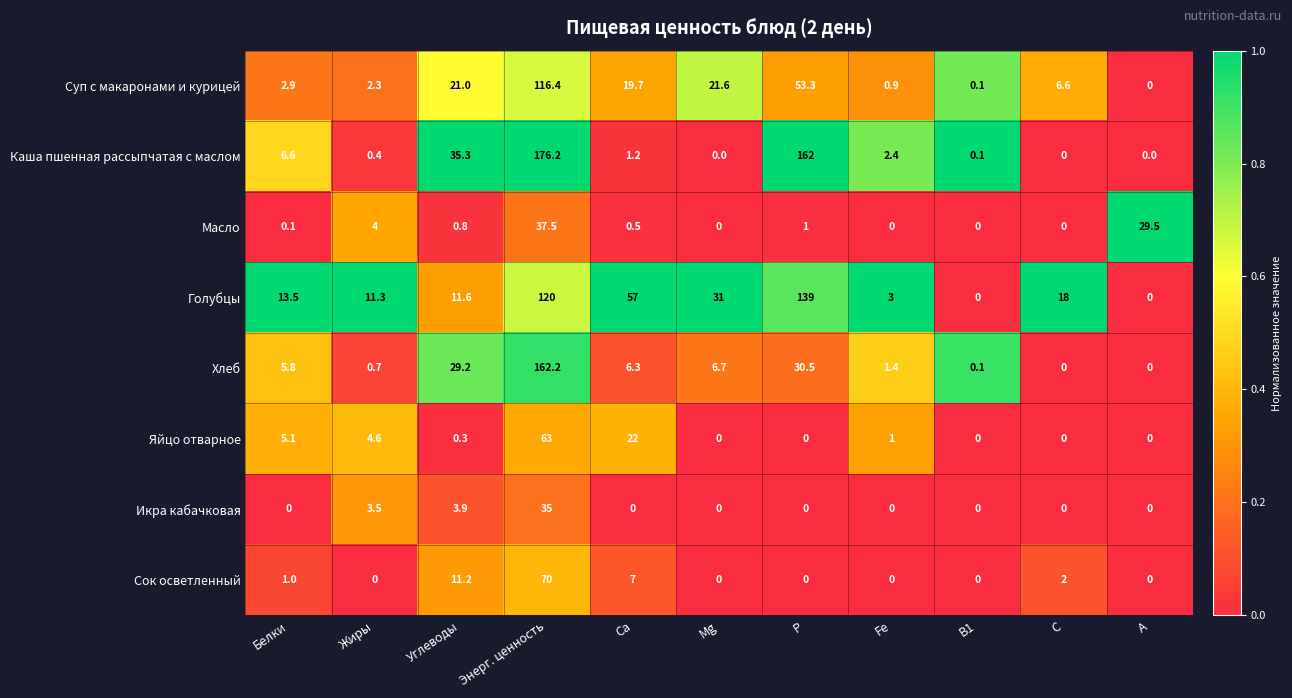

Rank the series by their maximum value, from highest to lowest.

Каша пшенная рассыпчатая с маслом, Хлеб, Голубцы, Суп с макаронами и курицей, Сок осветленный, Яйцо отварное, Масло, Икра кабачковая